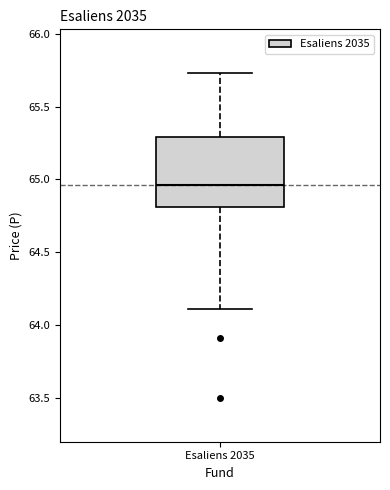

Read this box plot against the y-axis: the position of the median line, the range covered by the box, and the ends of both whiskers. The values are not printed on the chart, so give them approximately, as read against the axis.

median 64.95, box 64.80 to 65.30, whiskers 64.10 to 65.75